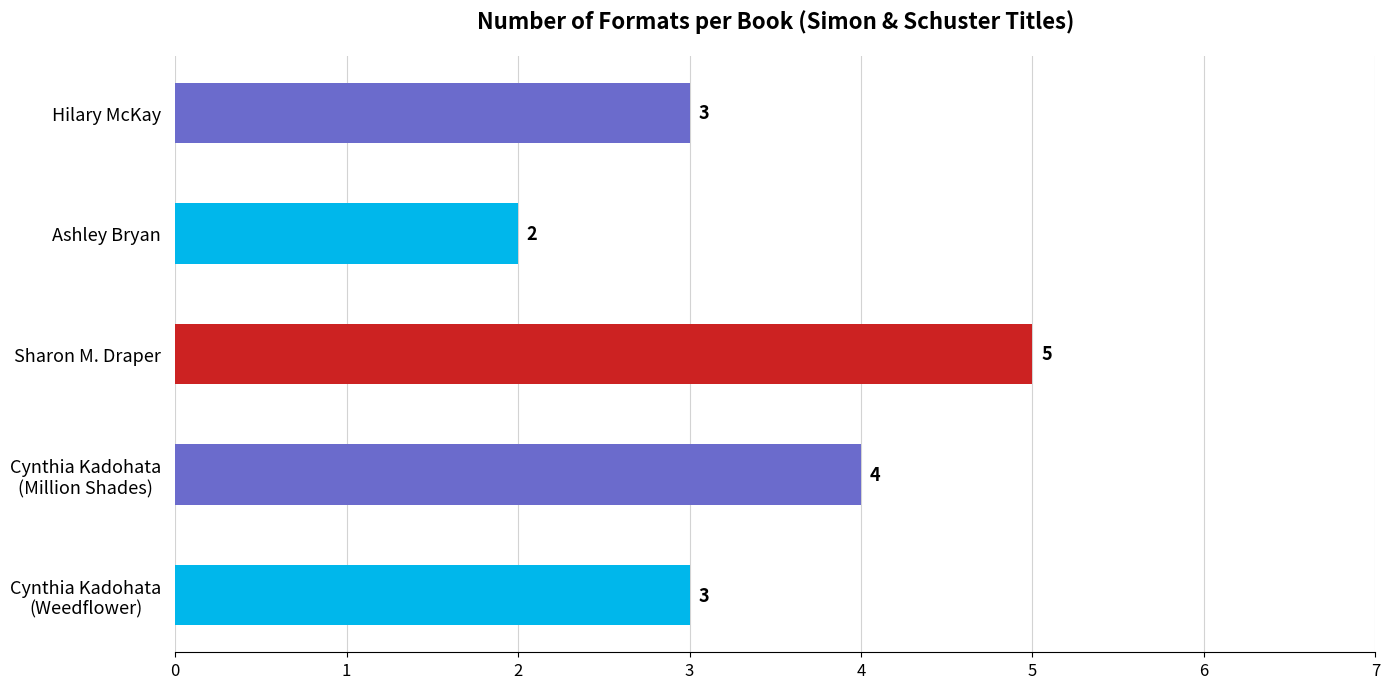

Is it true that the value at Sharon M. Draper is 5?

True